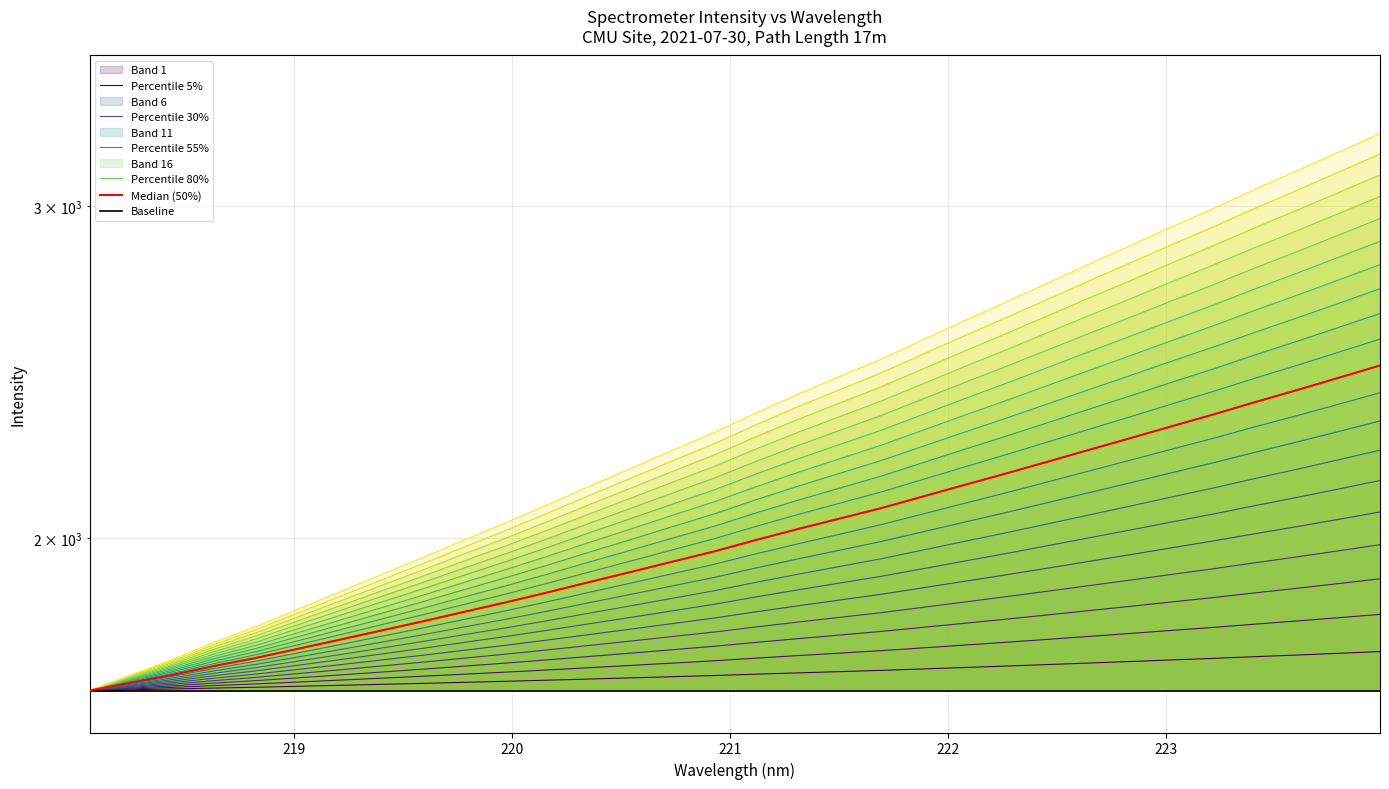

What is the sum of the values at 218.2508 and 220.1623?

3388.5